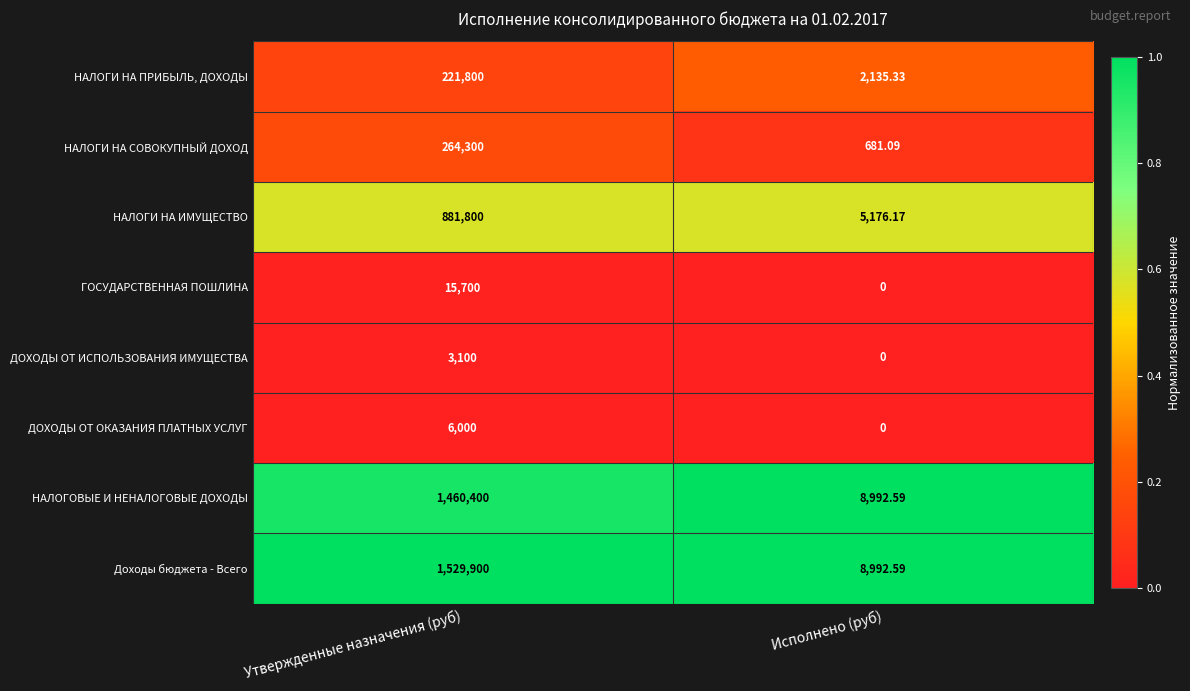

Rank the series at Утвержденные назначения (руб) from highest to lowest value.

Доходы бюджета - Всего, НАЛОГОВЫЕ И НЕНАЛОГОВЫЕ ДОХОДЫ, НАЛОГИ НА ИМУЩЕСТВО, НАЛОГИ НА СОВОКУПНЫЙ ДОХОД, НАЛОГИ НА ПРИБЫЛЬ, ДОХОДЫ, ГОСУДАРСТВЕННАЯ ПОШЛИНА, ДОХОДЫ ОТ ОКАЗАНИЯ ПЛАТНЫХ УСЛУГ, ДОХОДЫ ОТ ИСПОЛЬЗОВАНИЯ ИМУЩЕСТВА